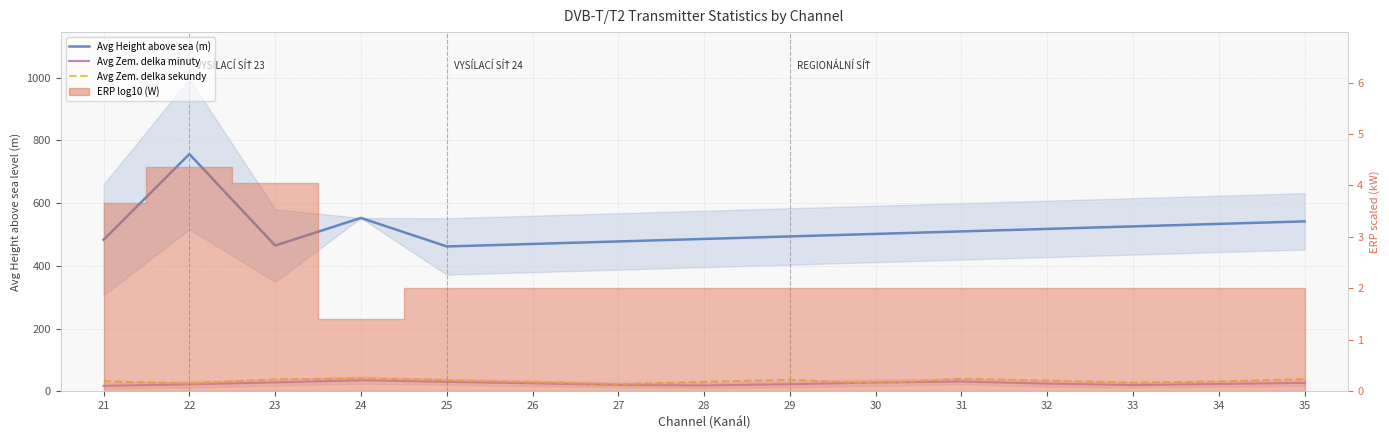

What is the difference between the maximum and minimum values in the Avg Zem. delka sekundy series?

18.6